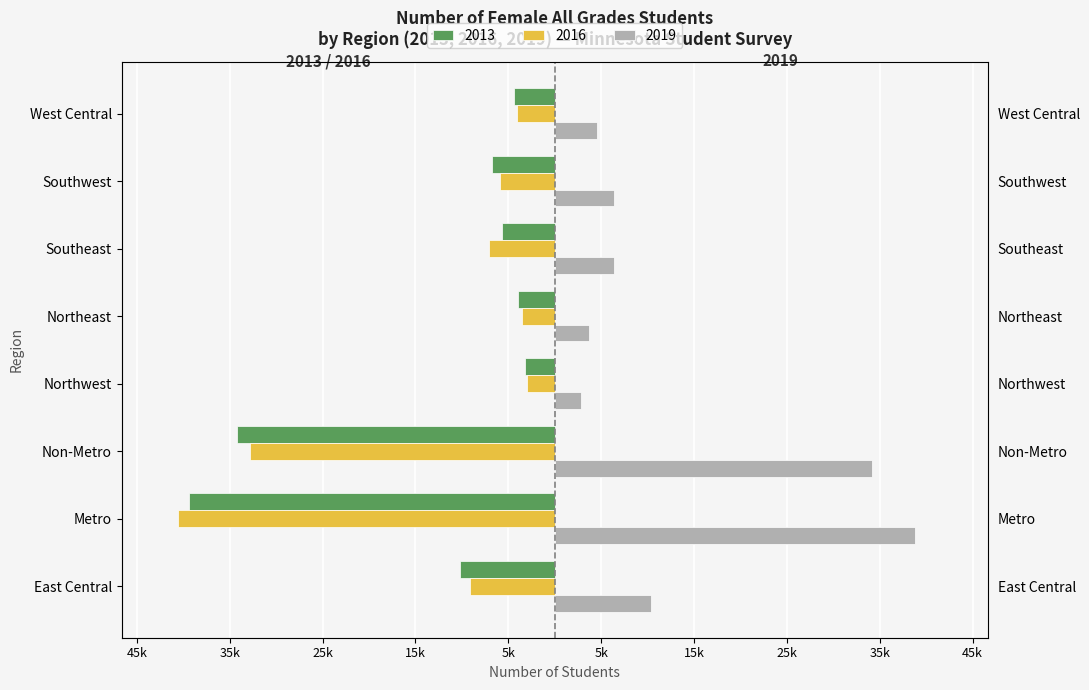

At which label does 2016 reach its peak?

Northwest